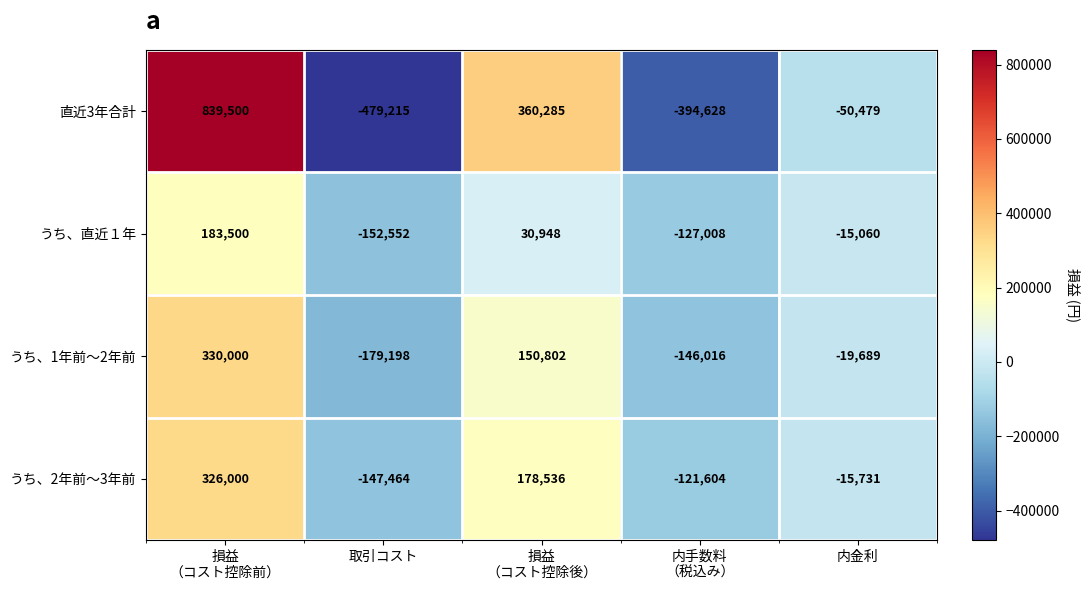

What is the difference between the highest and lowest values at 内金利?

35419